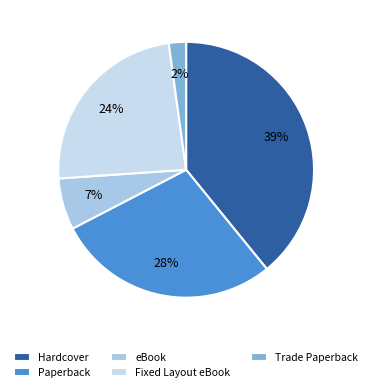

True or false: Hardcover accounts for 32% of the total.

False